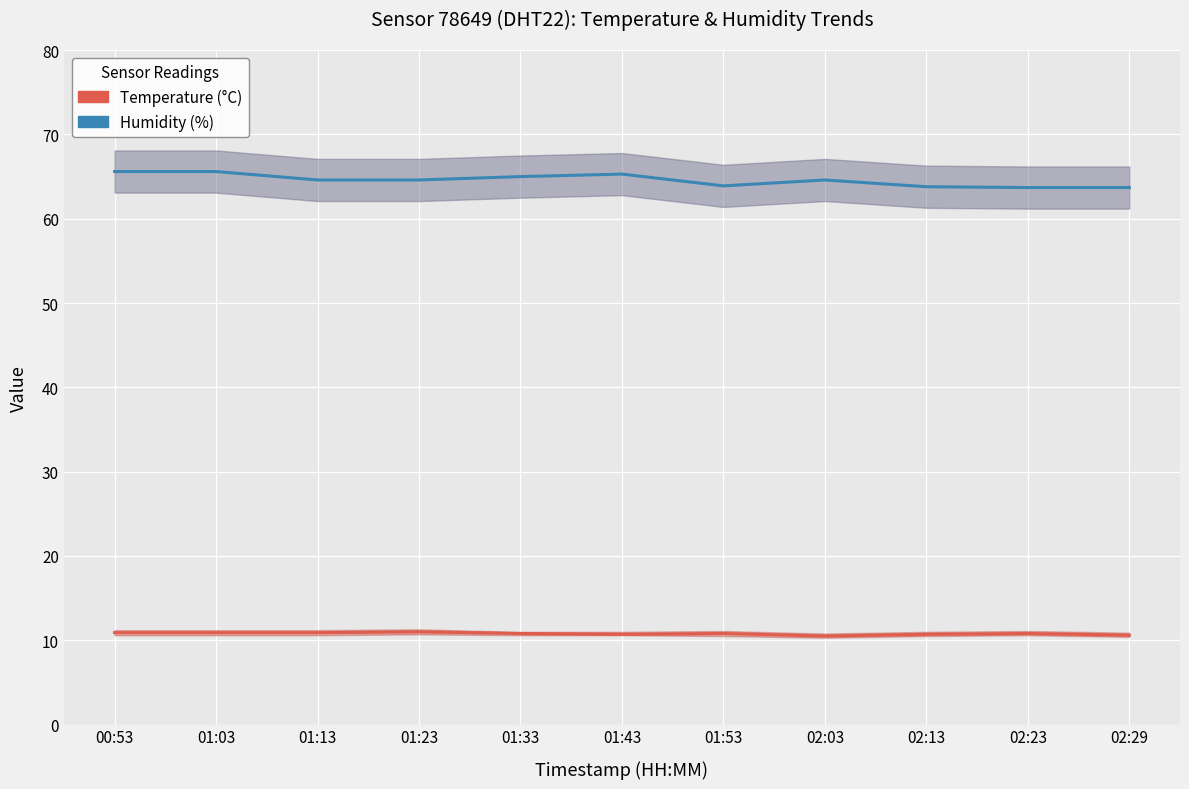

What is the sum of the Humidity (%) values at 01:33 and 02:13?

128.8